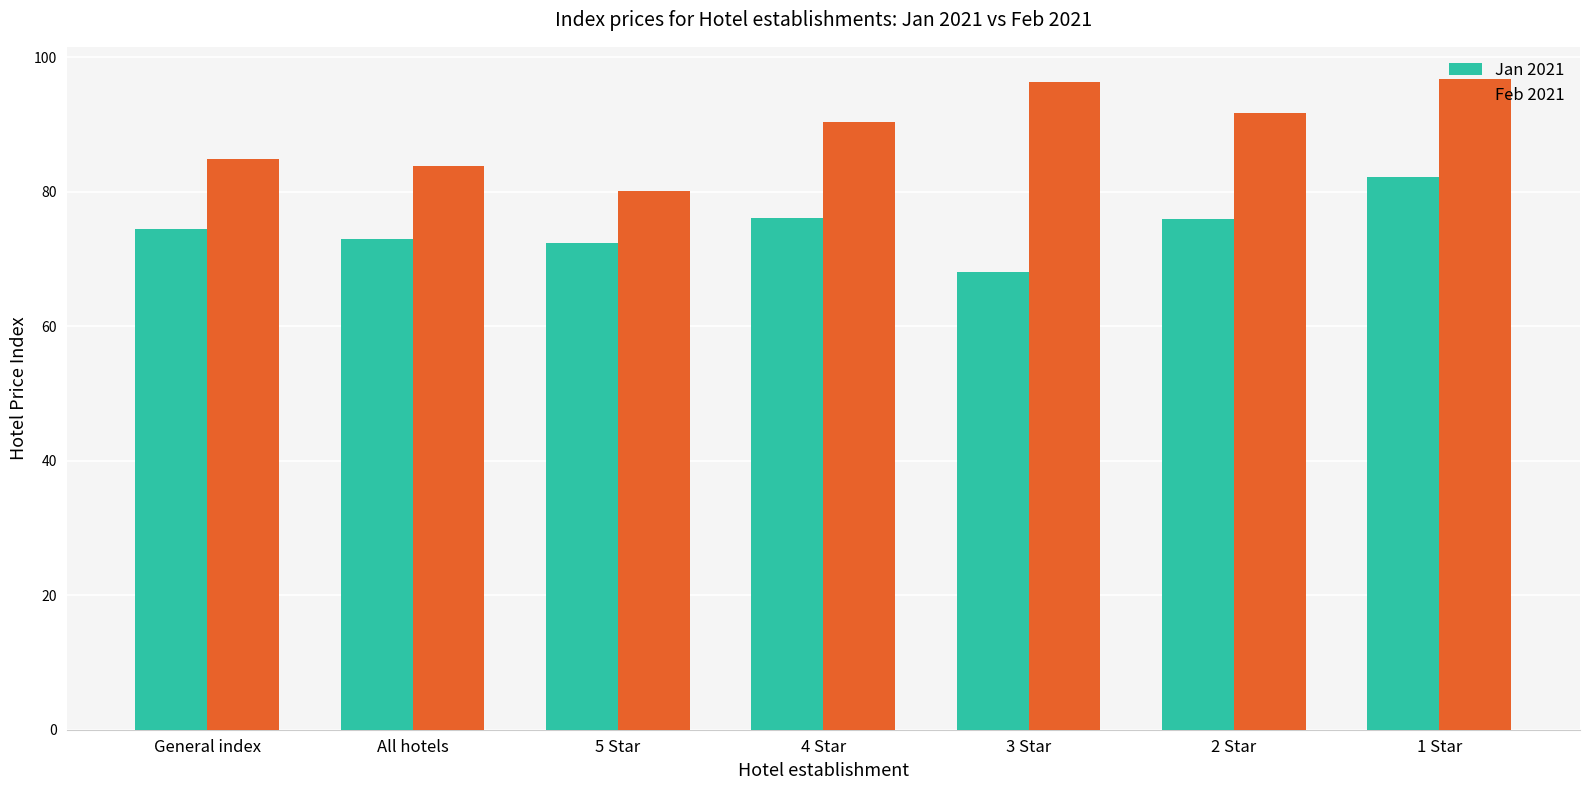

What is the sum of the Feb 2021 values at 1 Star and 3 Star?

193.0